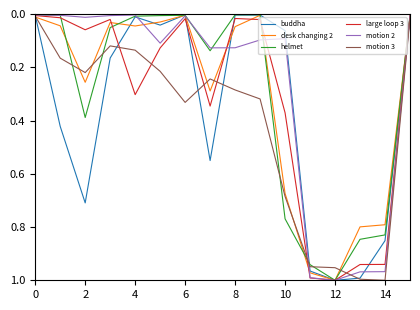

What is the maximum value for large loop 3?

1.0